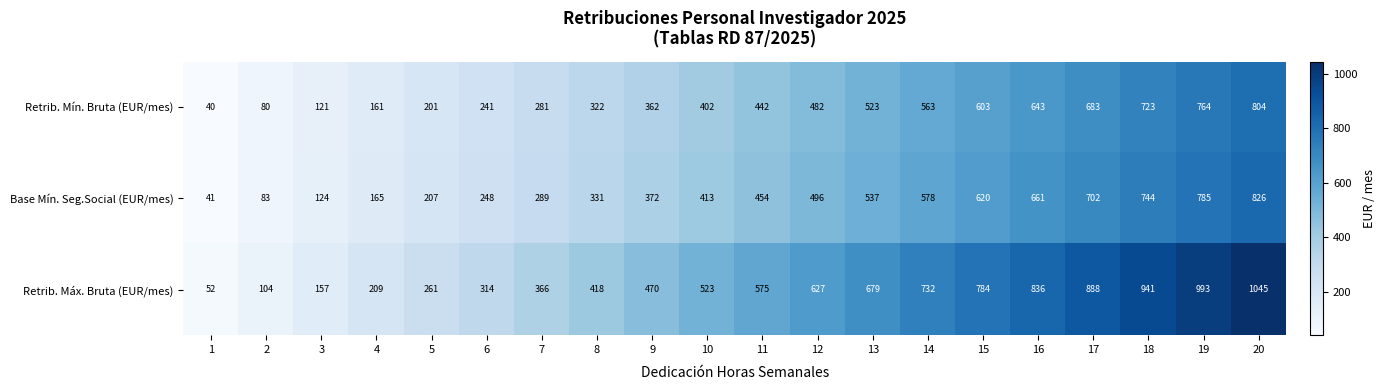

Where is Retrib. Mín. Bruta (EUR/mes) nearest to the value 422?

10